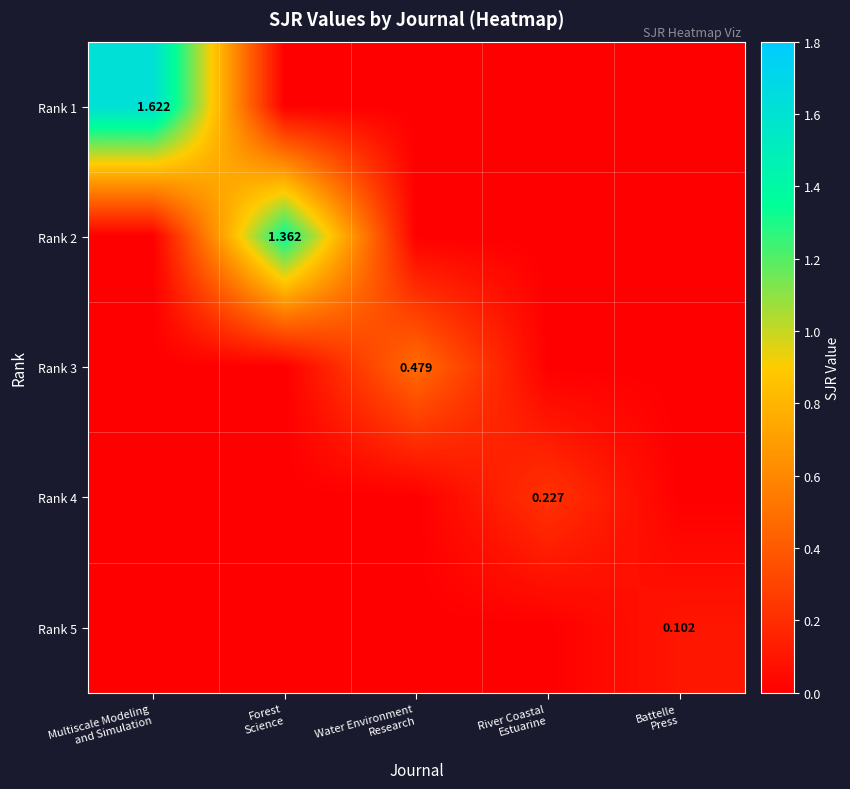

At how many categories does at least one series exceed 1?

2